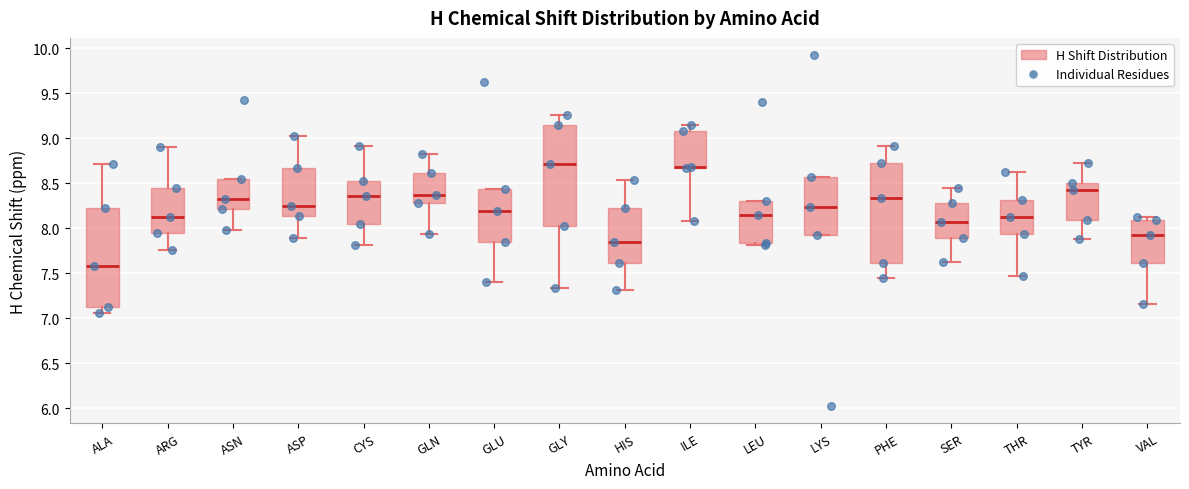

Reading left to right, read every box against the y-axis: the position of its median line, the range the box covers, and the ends of its whiskers. The values are not printed on the chart, so give them approximately, as read against the axis.

ALA: median 7.60, box 7.15 to 8.20, whiskers 7.05 to 8.70
ARG: median 8.10, box 7.95 to 8.45, whiskers 7.75 to 8.90
ASN: median 8.35, box 8.20 to 8.55, whiskers 8.00 to 8.55
ASP: median 8.25, box 8.15 to 8.65, whiskers 7.90 to 9.00
CYS: median 8.35, box 8.05 to 8.55, whiskers 7.80 to 8.90
GLN: median 8.35, box 8.30 to 8.60, whiskers 7.95 to 8.80
GLU: median 8.20, box 7.85 to 8.45, whiskers 7.40 to 8.45
GLY: median 8.70, box 8.00 to 9.15, whiskers 7.35 to 9.25
HIS: median 7.85, box 7.60 to 8.25, whiskers 7.30 to 8.55
ILE: median 8.70 (drawn on the box's lower edge), box 8.65 to 9.10, whiskers 8.10 to 9.15
LEU: median 8.15, box 7.85 to 8.30, whiskers 7.80 to 8.30
LYS: median 8.25, box 7.95 to 8.55, whiskers 7.95 to 8.55
PHE: median 8.35, box 7.60 to 8.75, whiskers 7.45 to 8.90
SER: median 8.05, box 7.90 to 8.30, whiskers 7.65 to 8.45
THR: median 8.10, box 7.95 to 8.30, whiskers 7.45 to 8.65
TYR: median 8.40, box 8.10 to 8.50, whiskers 7.90 to 8.75
VAL: median 7.95, box 7.60 to 8.10, whiskers 7.15 to 8.15